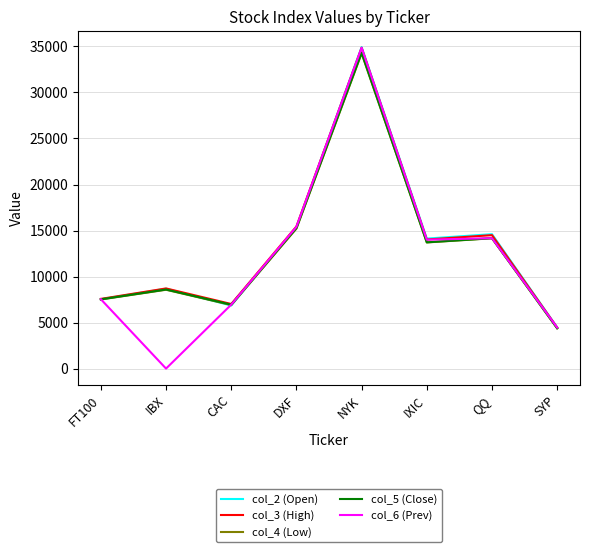

How many values in the col_2 (Open) series exceed 14124?

4